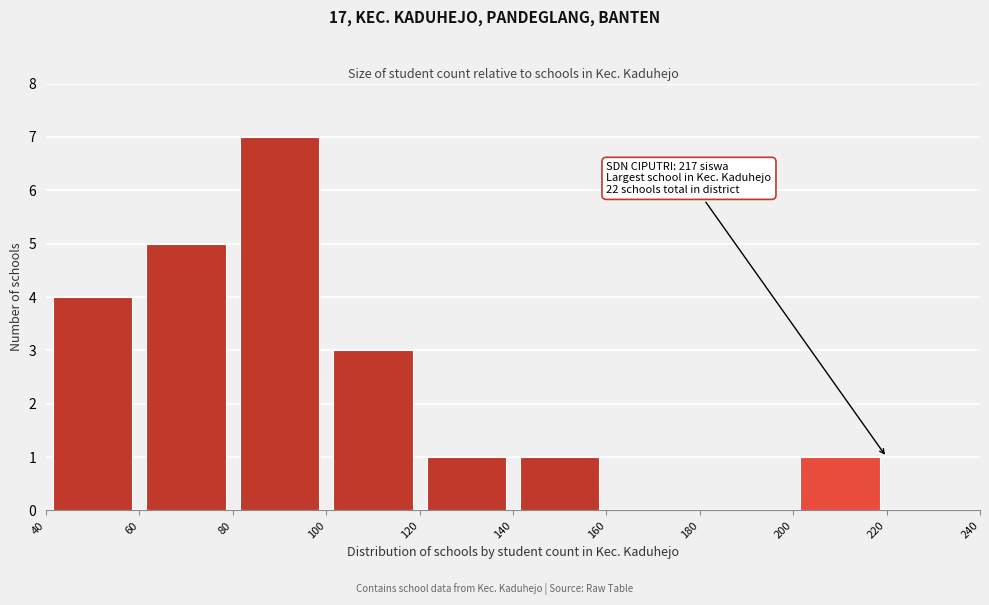

Over which range of the x-axis is the bar tallest?

80 to 100